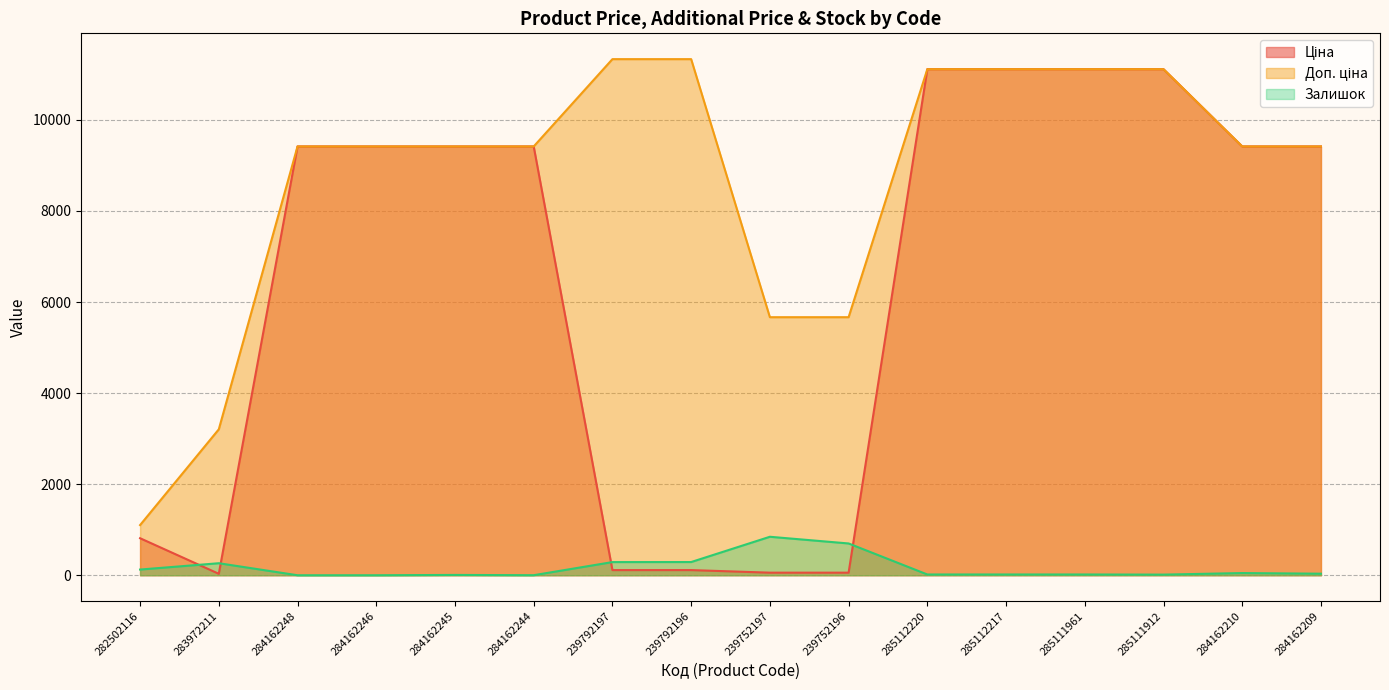

Rank the categories by Залишок value from lowest to highest.

284162248, 284162246, 284162244, 284162245, 285111912, 285112220, 285112217, 285111961, 284162209, 284162210, 282502116, 283972211, 239792197, 239792196, 239752196, 239752197